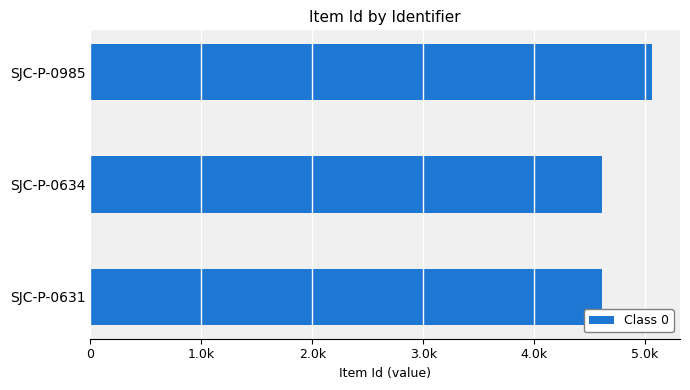

Are the bars horizontal?

Yes